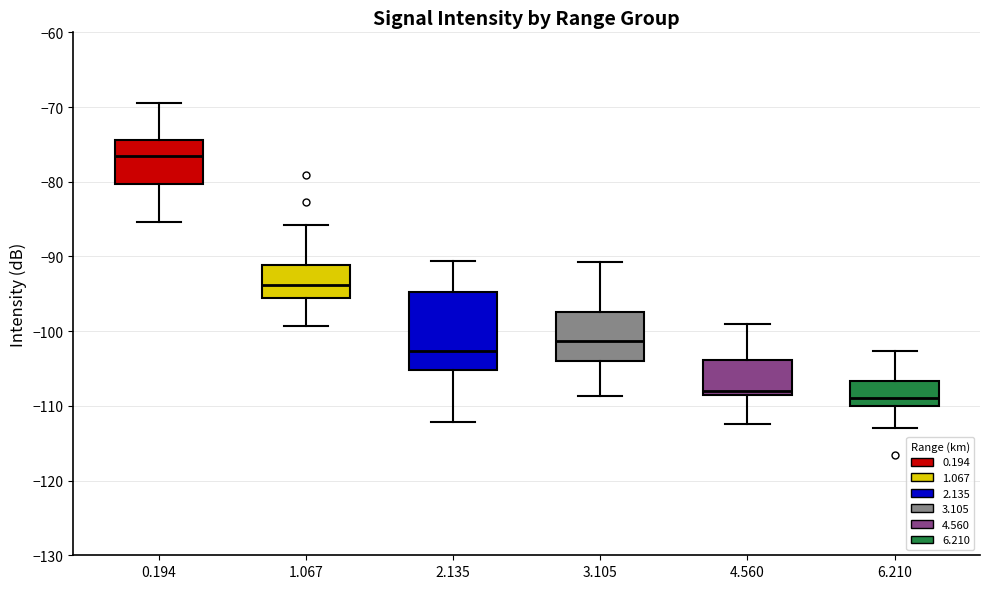

Where does the lower whisker of the box at x = 1.067 end on the y-axis? The values are not printed on the chart, so give them approximately, as read against the axis.

-99